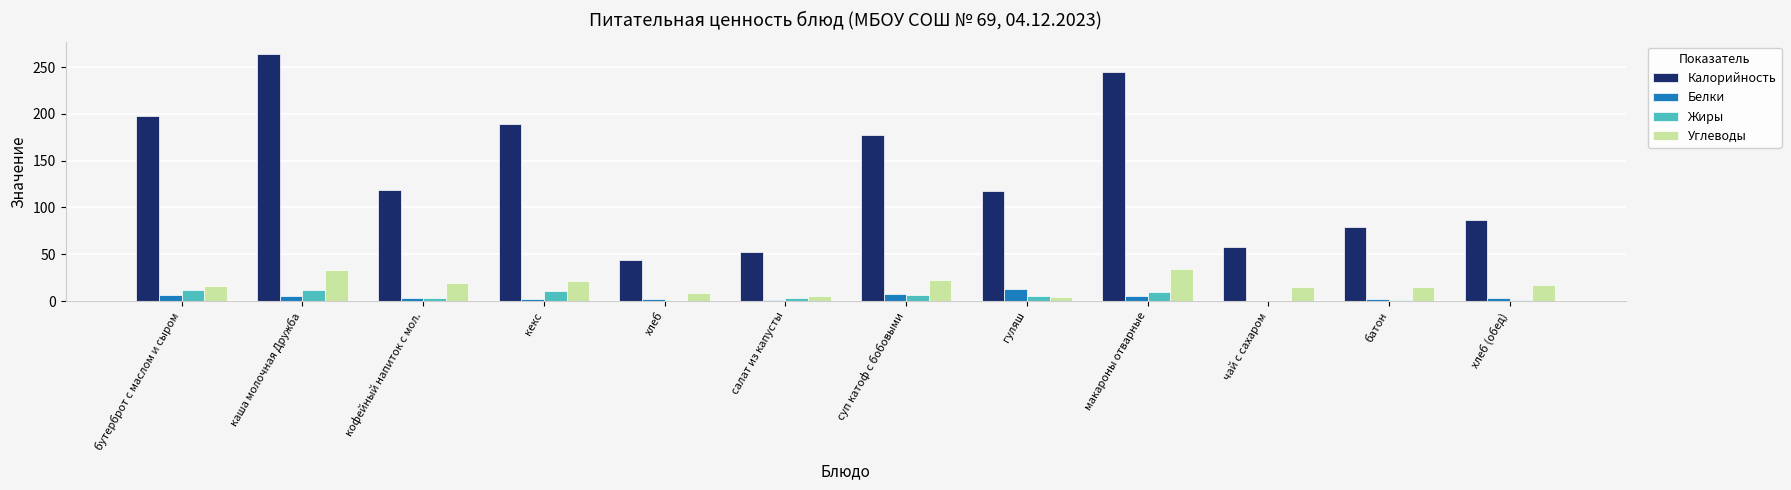

Which label corresponds to the largest value in the chart?

каша молочная Дружба